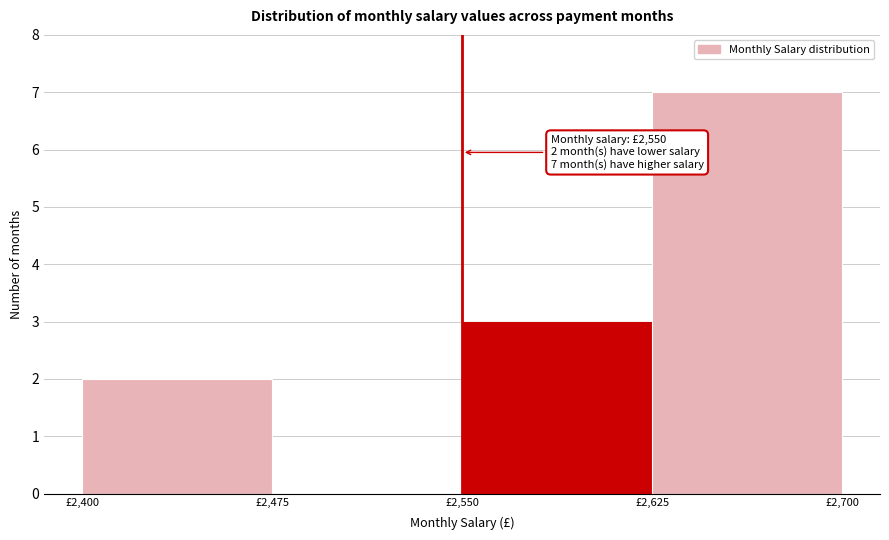

Over which range of the x-axis is the bar tallest?

2625 to 2700